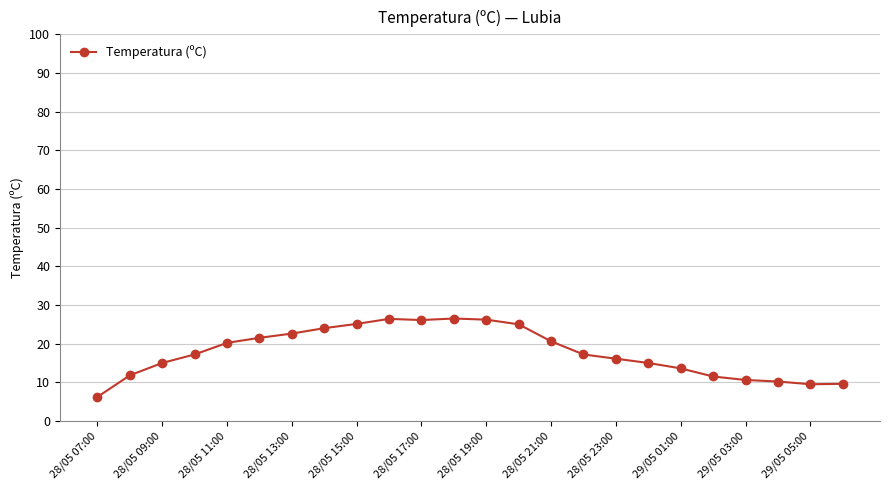

What is the minimum value shown in the chart?

6.2